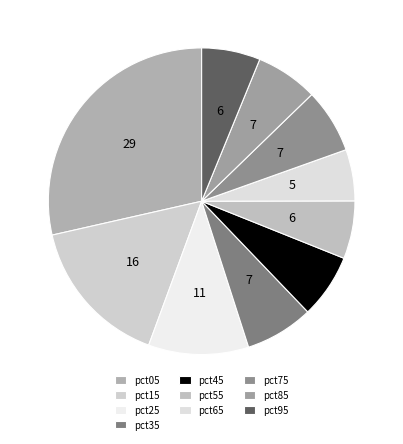

Between pct25 and pct85, which is larger?

pct25